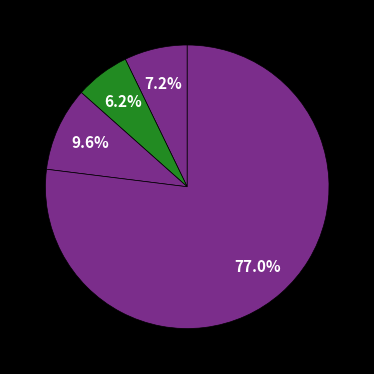

How many slices are in this pie chart?

4